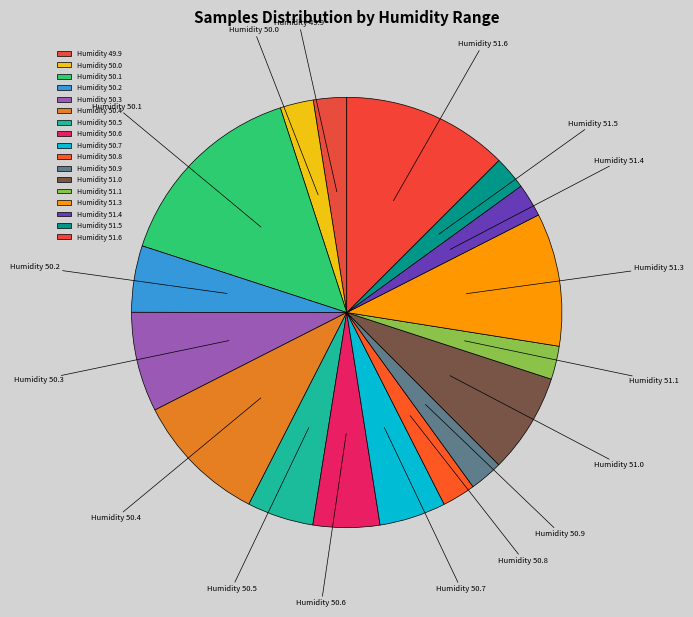

Is there any slice that represents more than half of the pie?

No